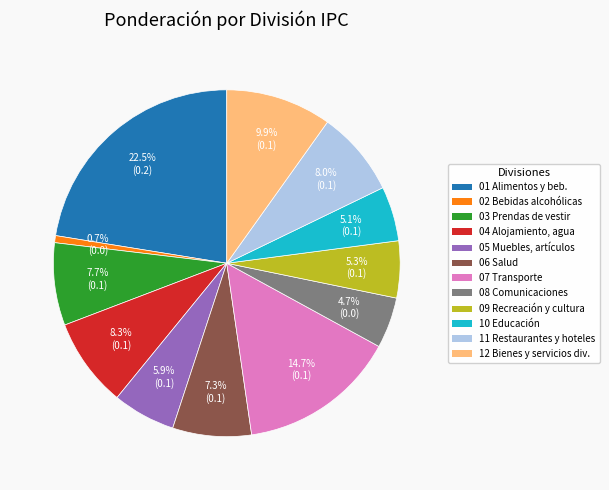

Does any single category account for the majority?

No